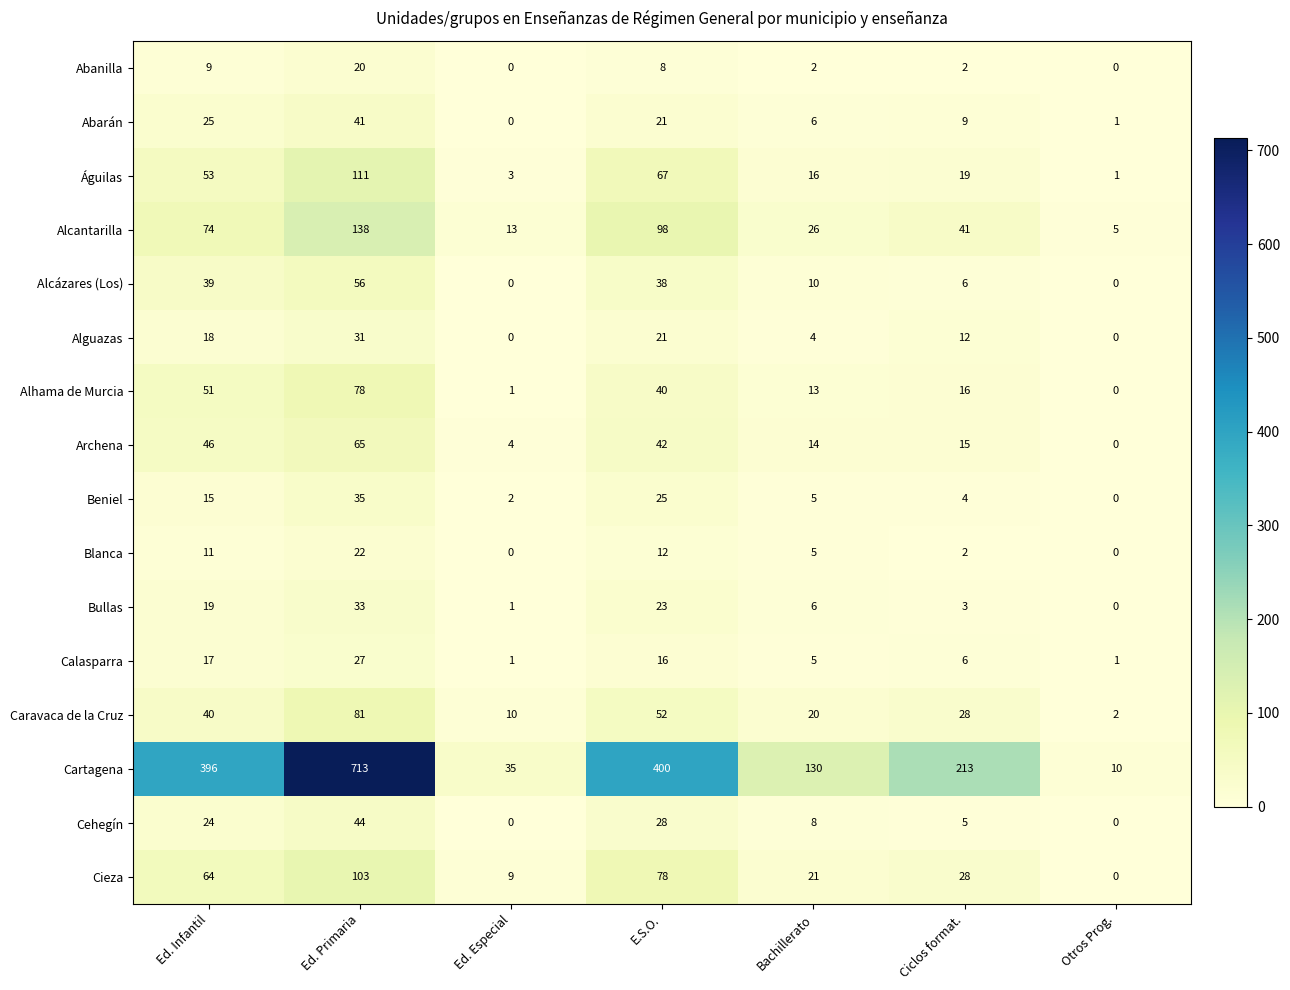

True or false: Alcázares (Los) has a value of 56 at Ed. Primaria.

True